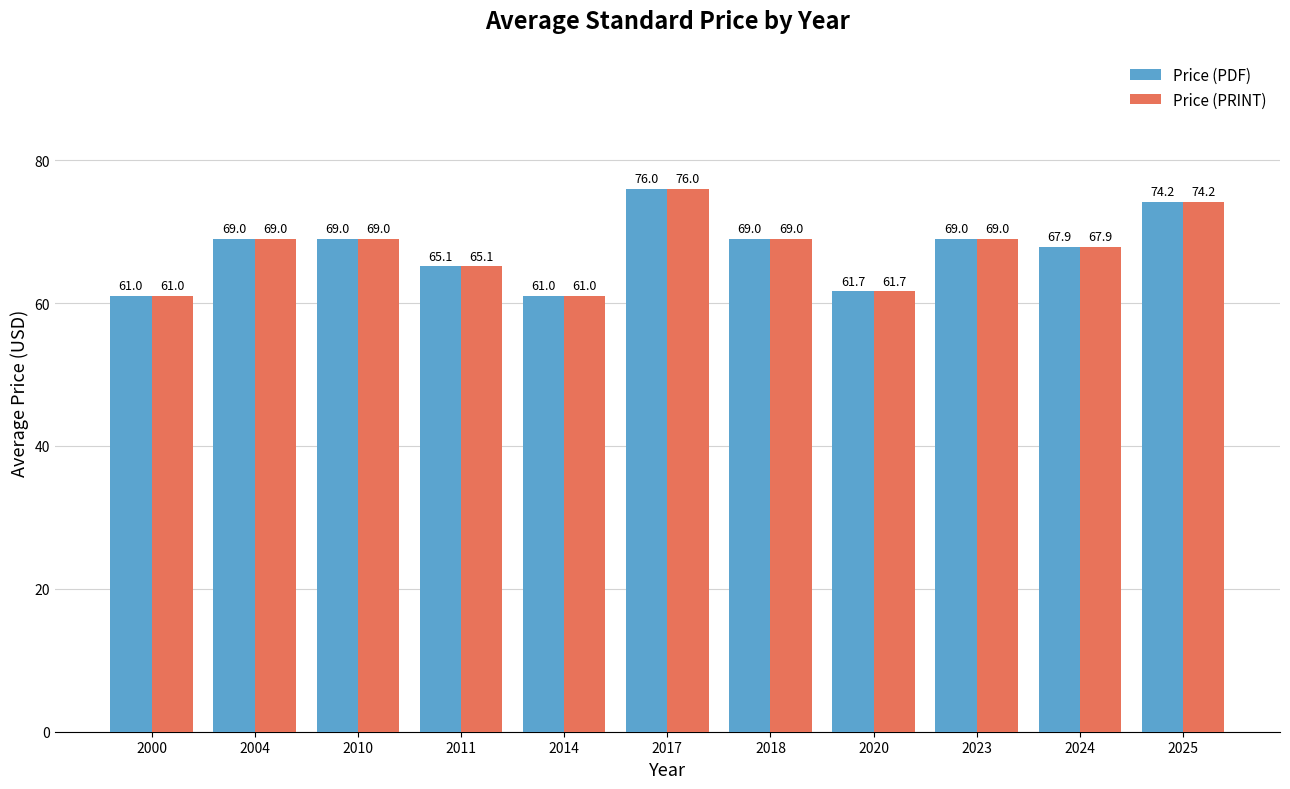

What is the approximate value of Price (PRINT) at 2004?

69.0